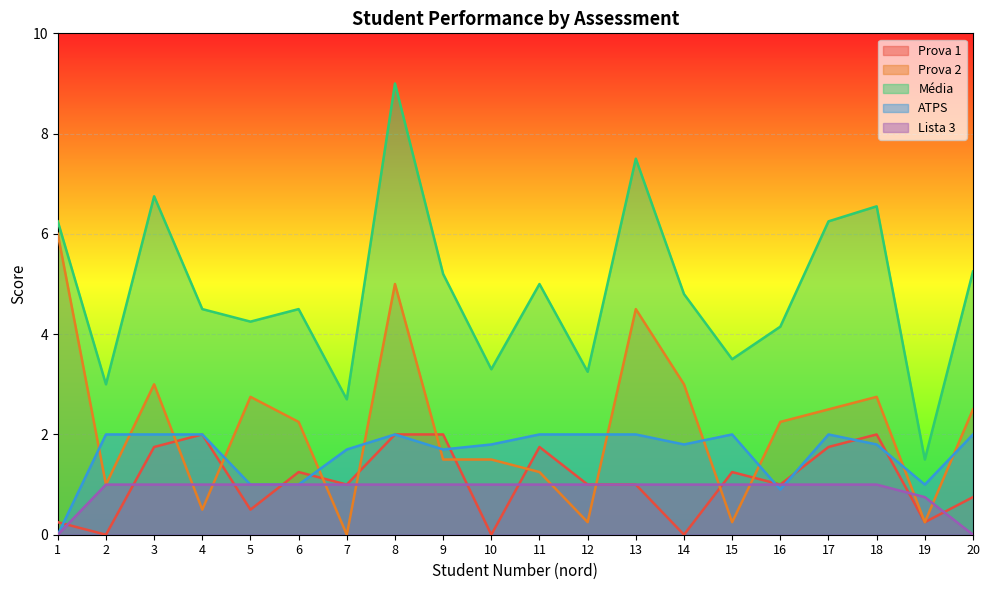

How many categories are shown in the chart?

20